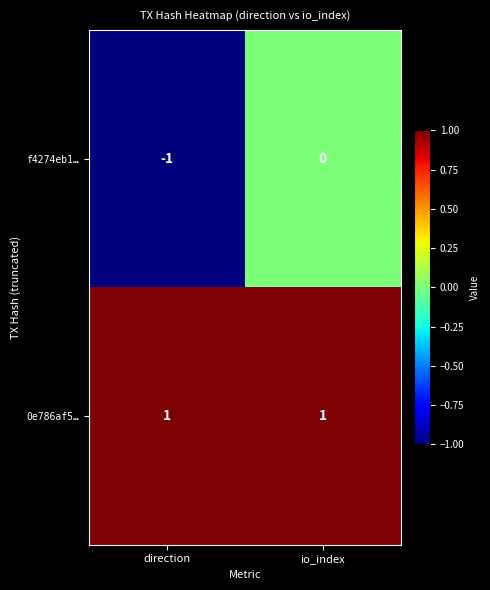

Which series changed the most between direction and io_index?

f4274eb1…